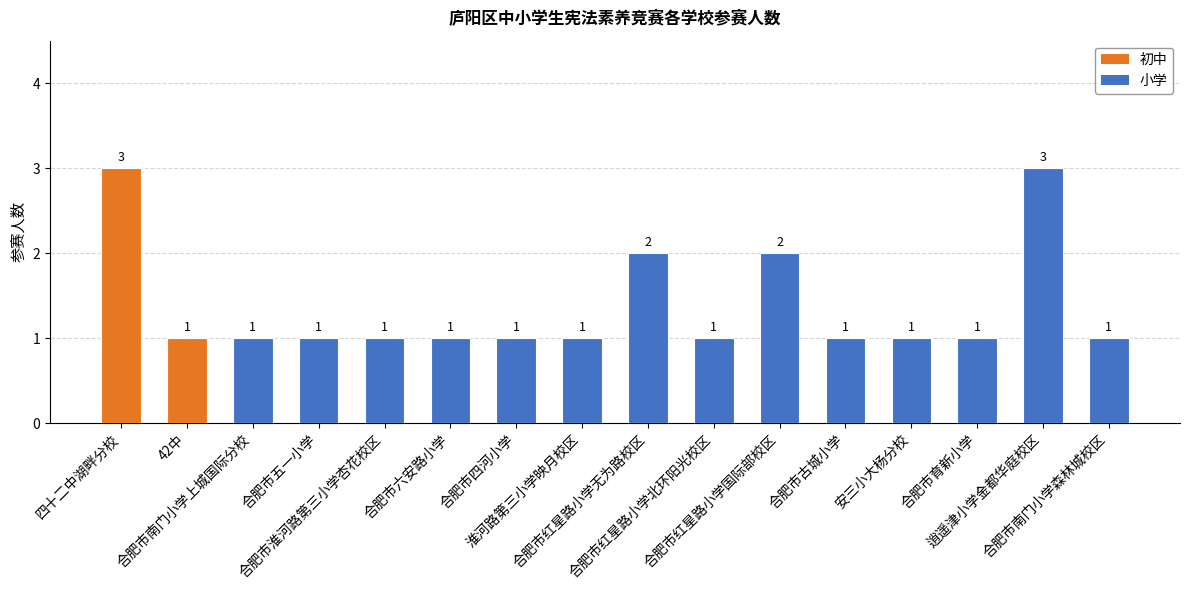

What is the sum of all values?

22